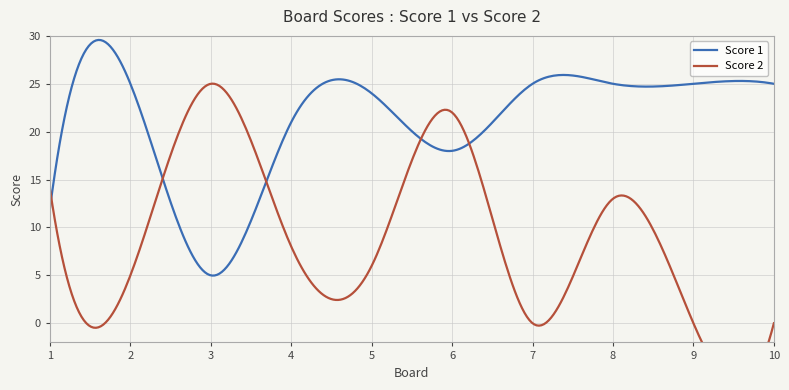

Rank the series by their maximum value, from highest to lowest.

Score 1, Score 2